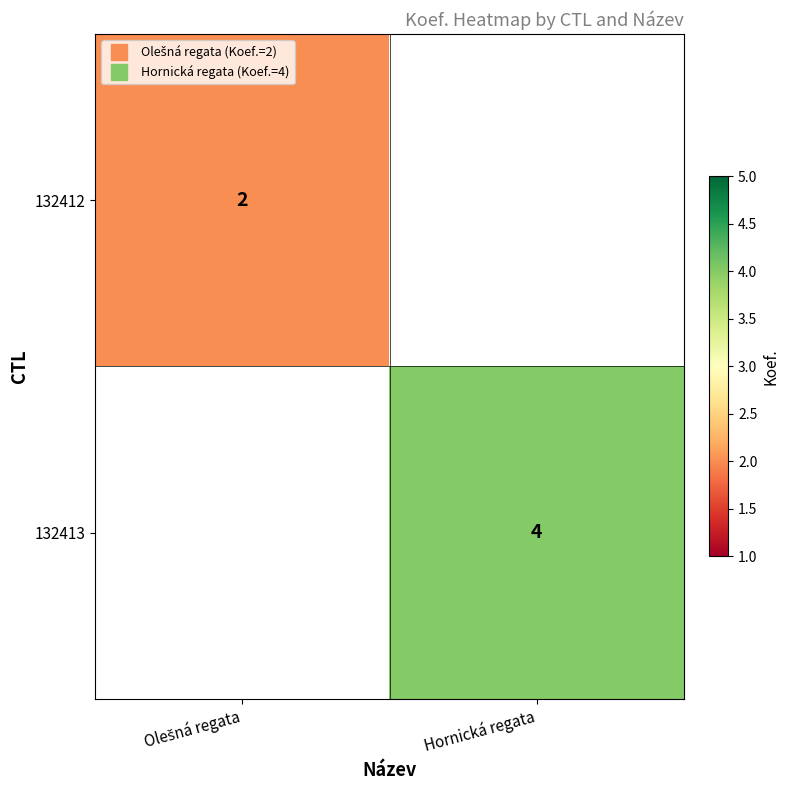

Where is 132412 nearest to the value 2?

Olešná regata